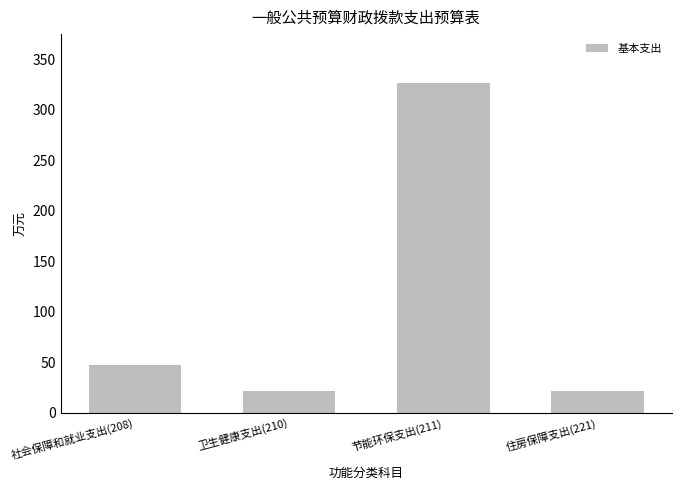

True or false: the data shows 21.6 at 卫生健康支出(210).

True